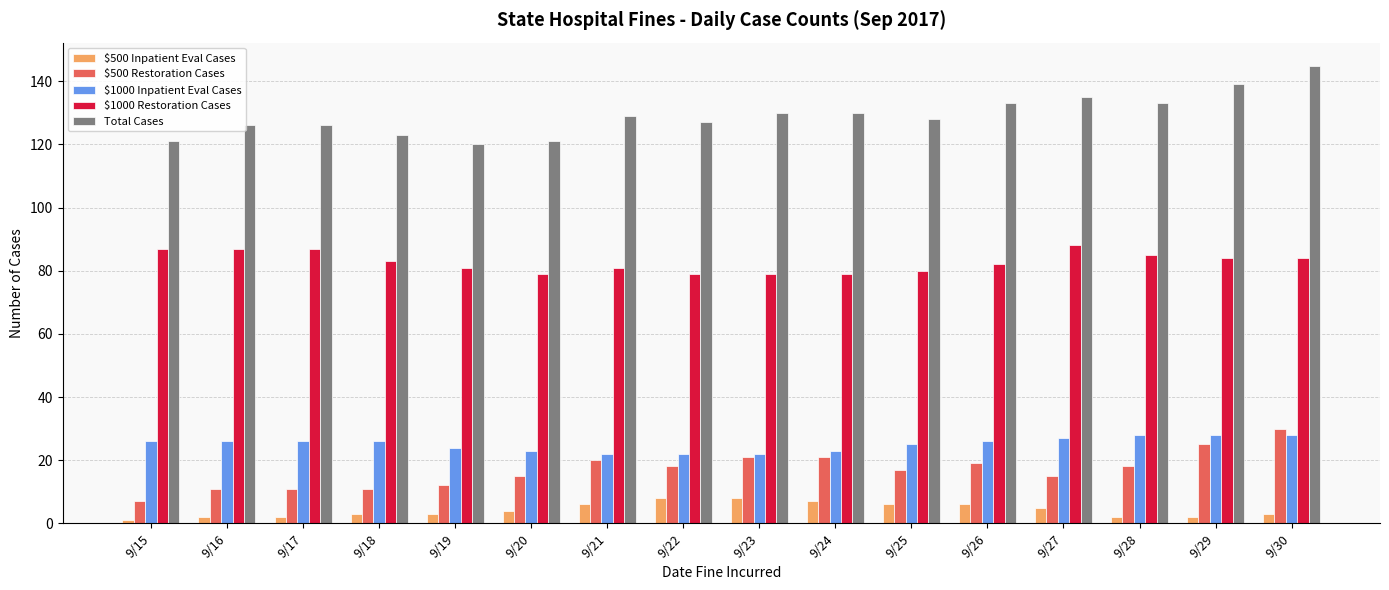

How many bars are there in total?

80